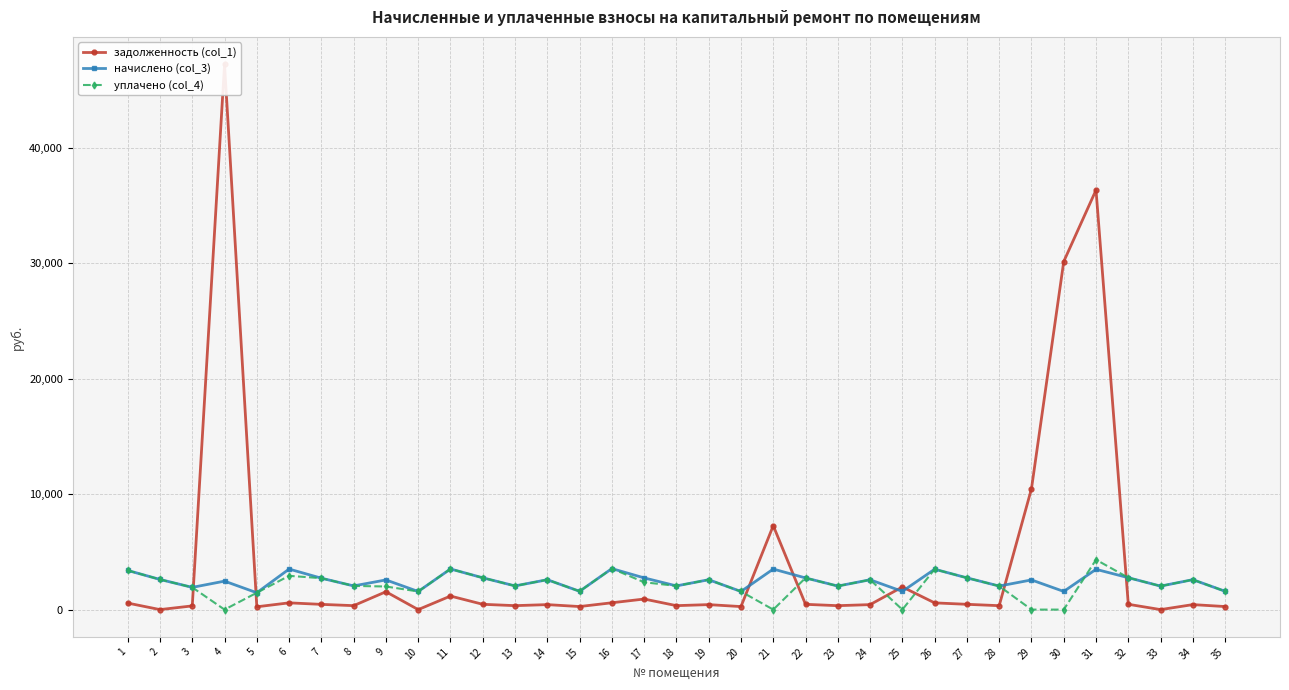

True or false: уплачено (col_4) and задолженность (col_1) intersect in this chart.

True